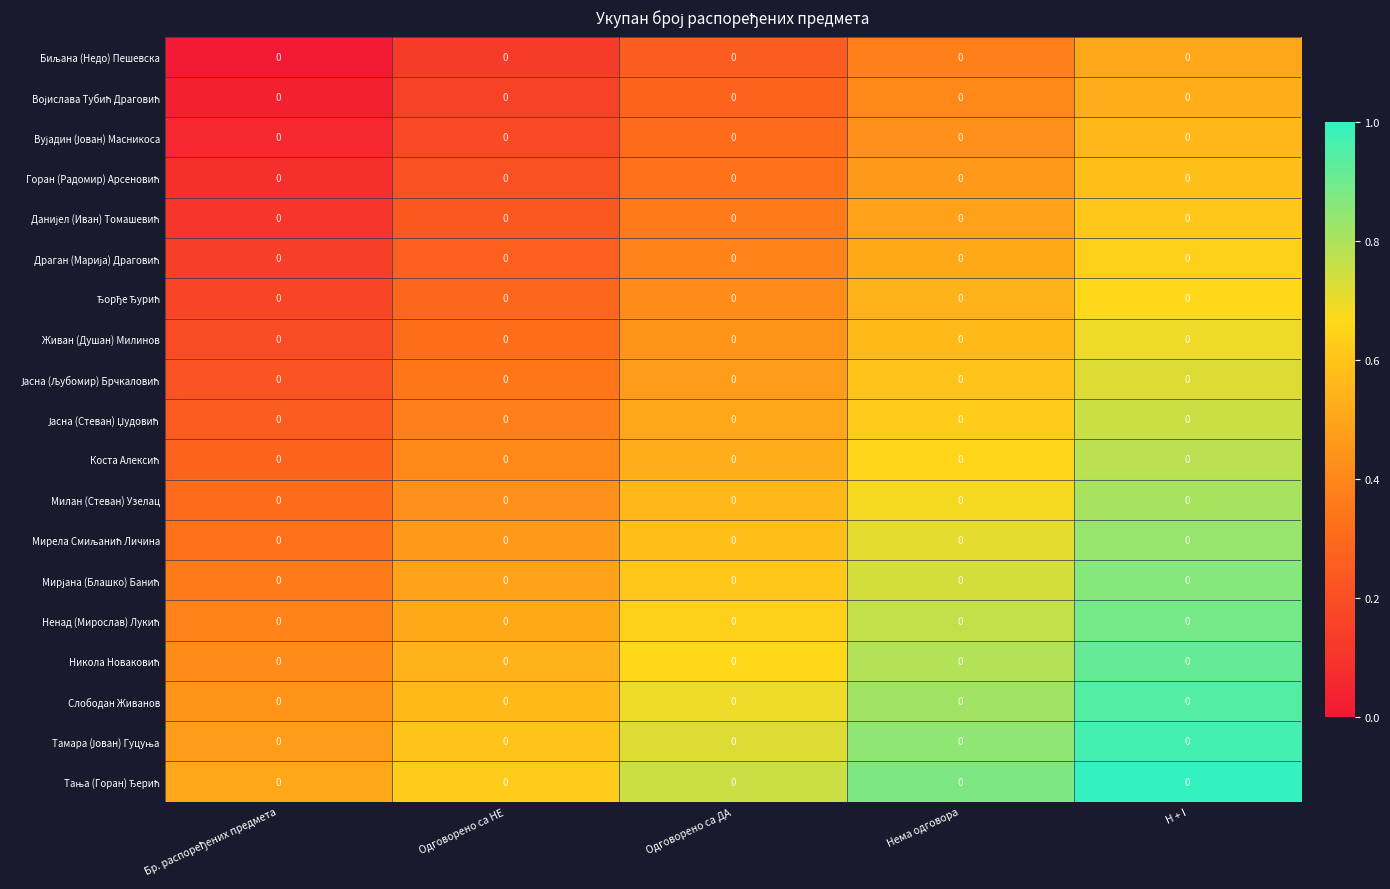

The Мирела Смиљанић Личина series shows 0.9 at Одговорено са ДА. True or false?

False